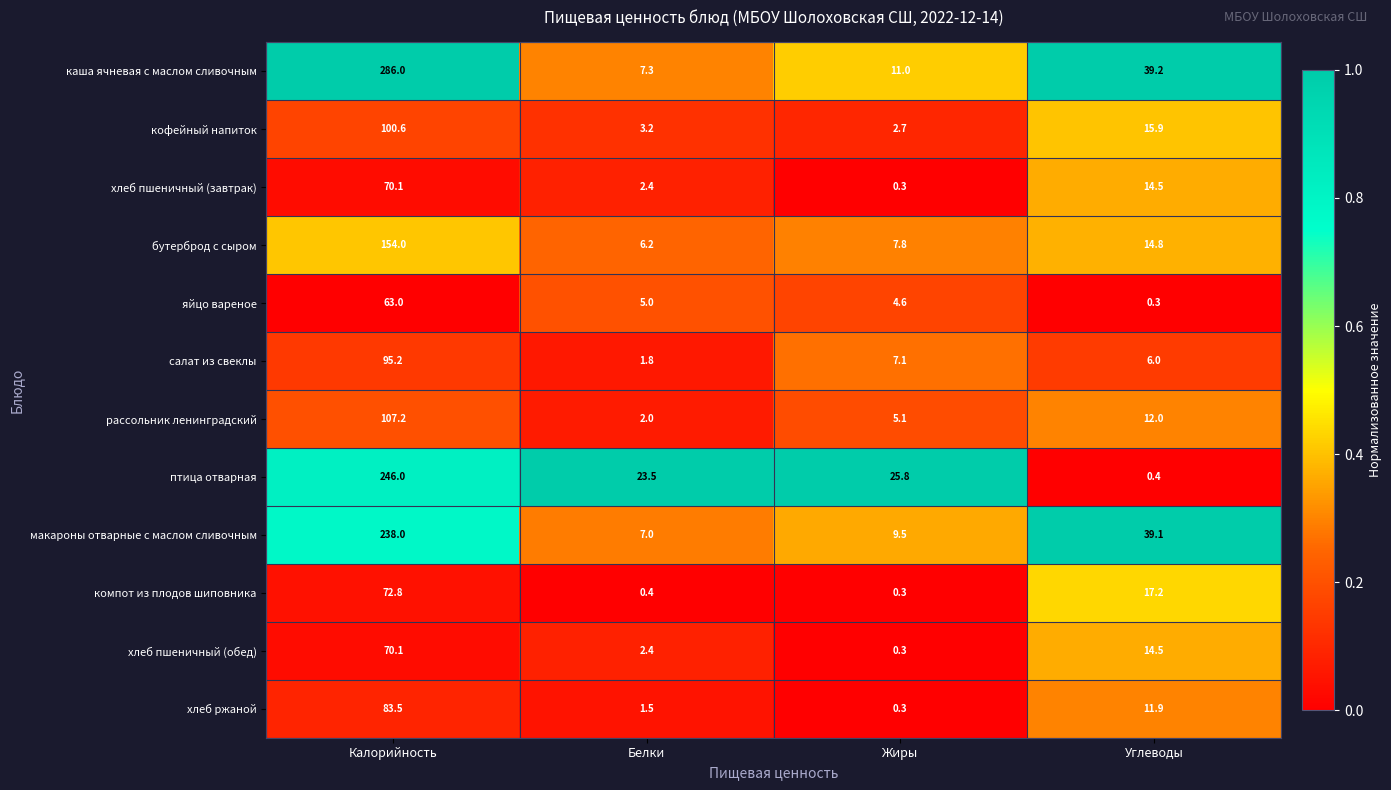

At which label does птица отварная first exceed 25?

Калорийность